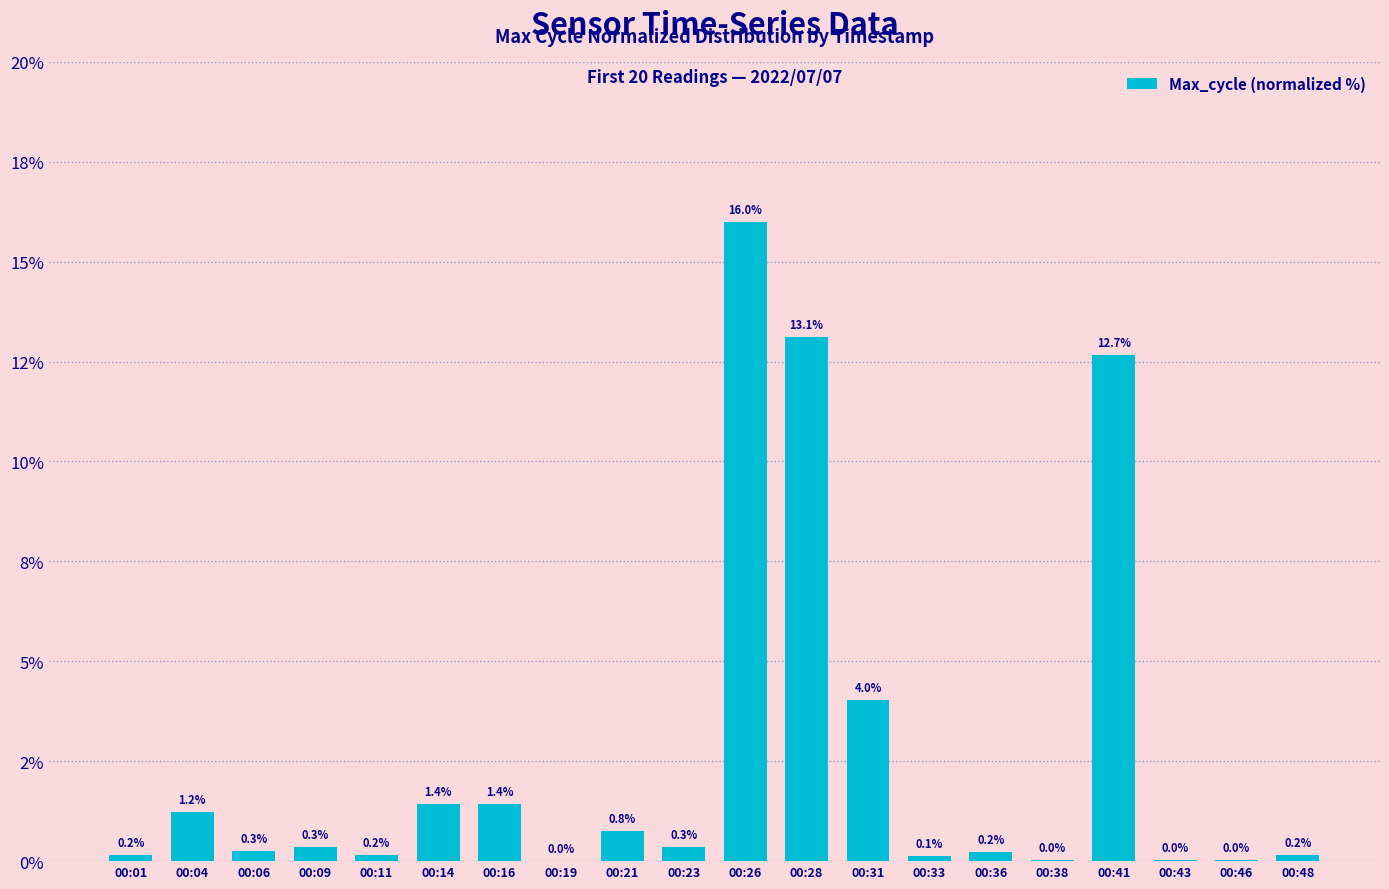

Reading left to right, list all the values displayed in this chart.

0.2	1.2	0.3	0.3	0.2	1.4	1.4	0.0	0.8	0.3	16.0	13.1	4.0	0.1	0.2	0.0	12.7	0.0	0.0	0.2